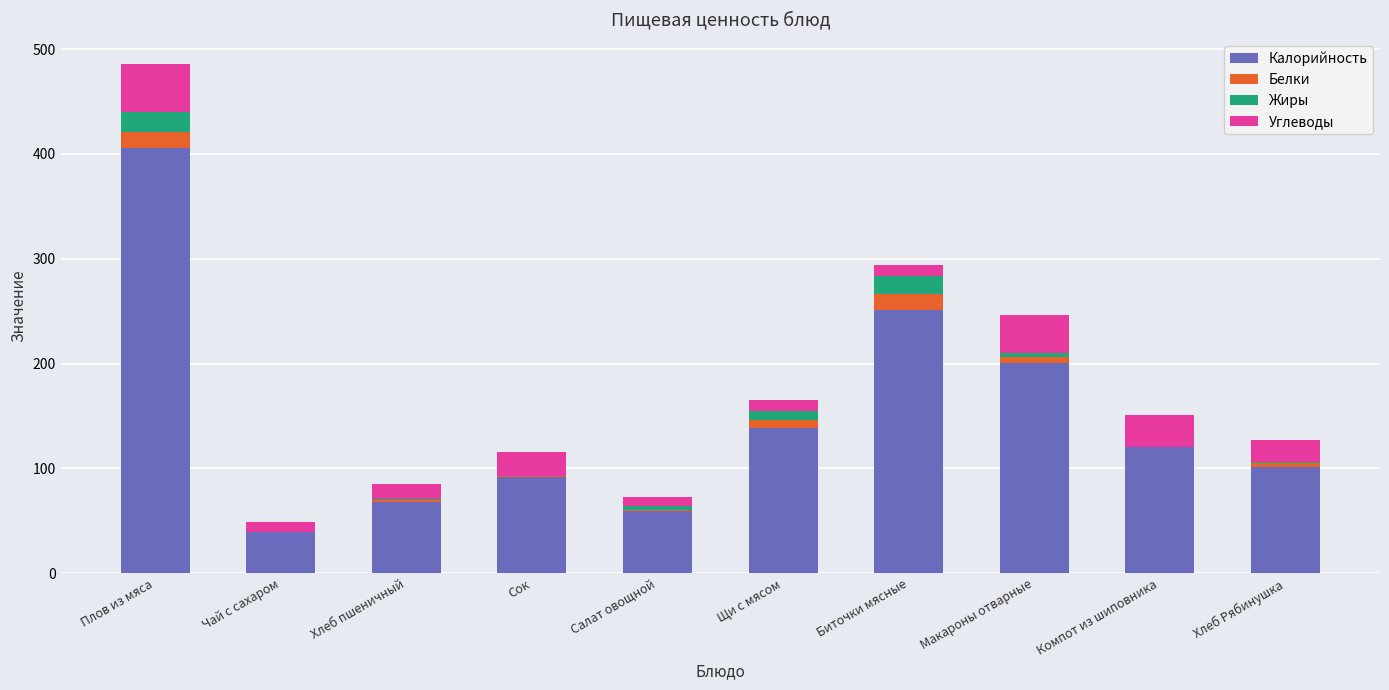

Count the number of data series in this chart.

4